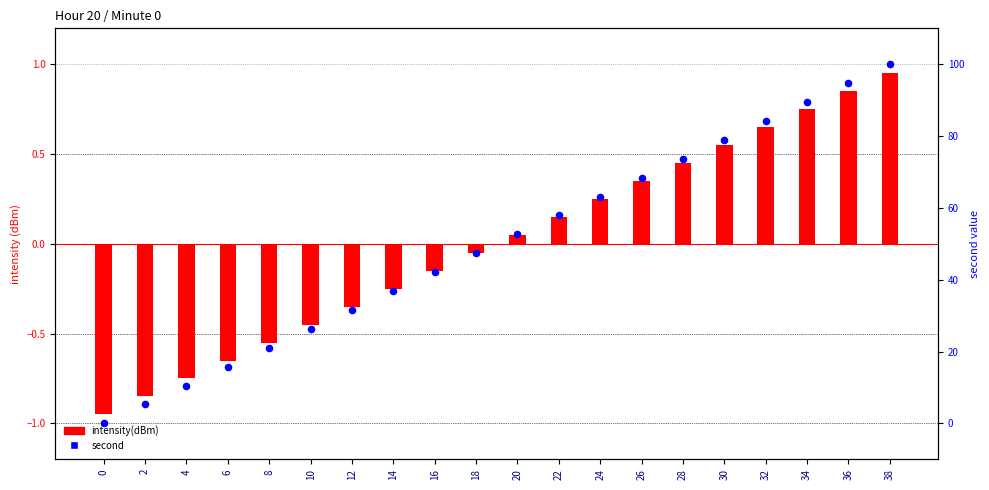

Which series has the largest total across all categories?

second